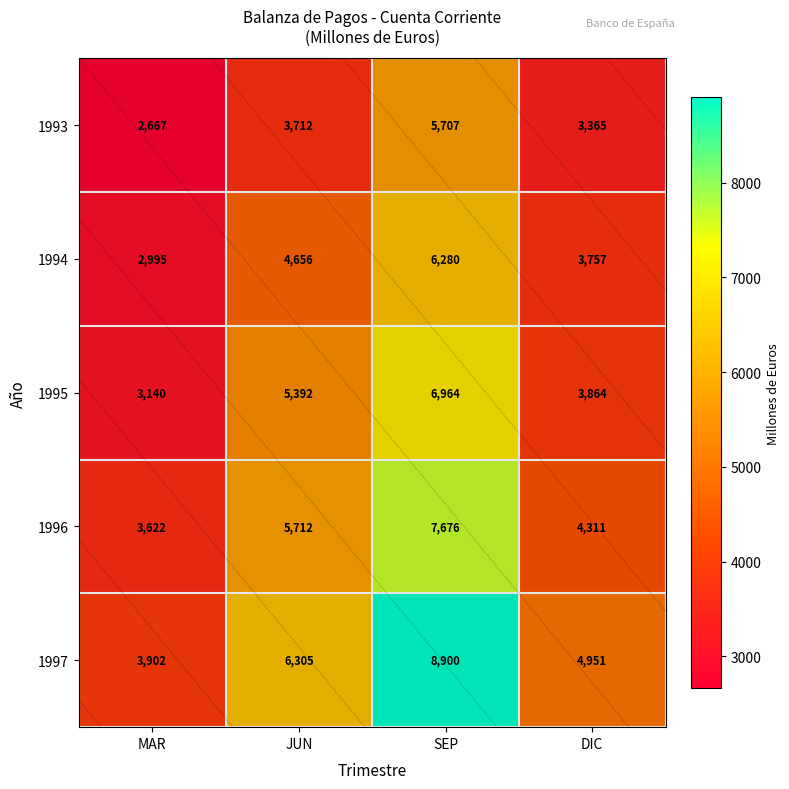

At how many categories does at least one series exceed 4132?

3